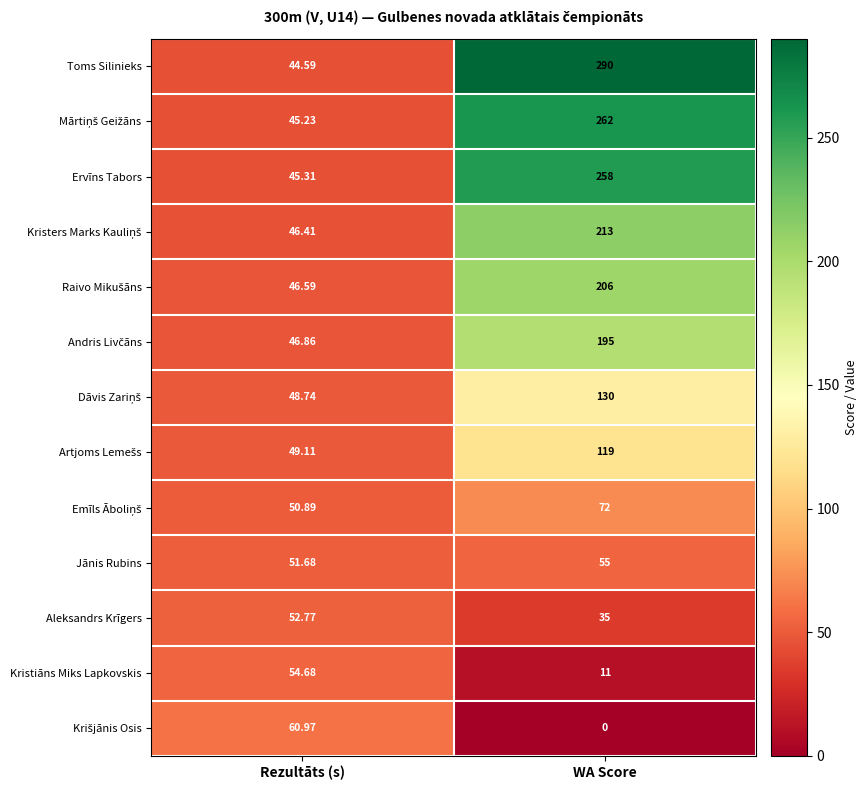

Which series has the largest total across all categories?

Toms Silinieks